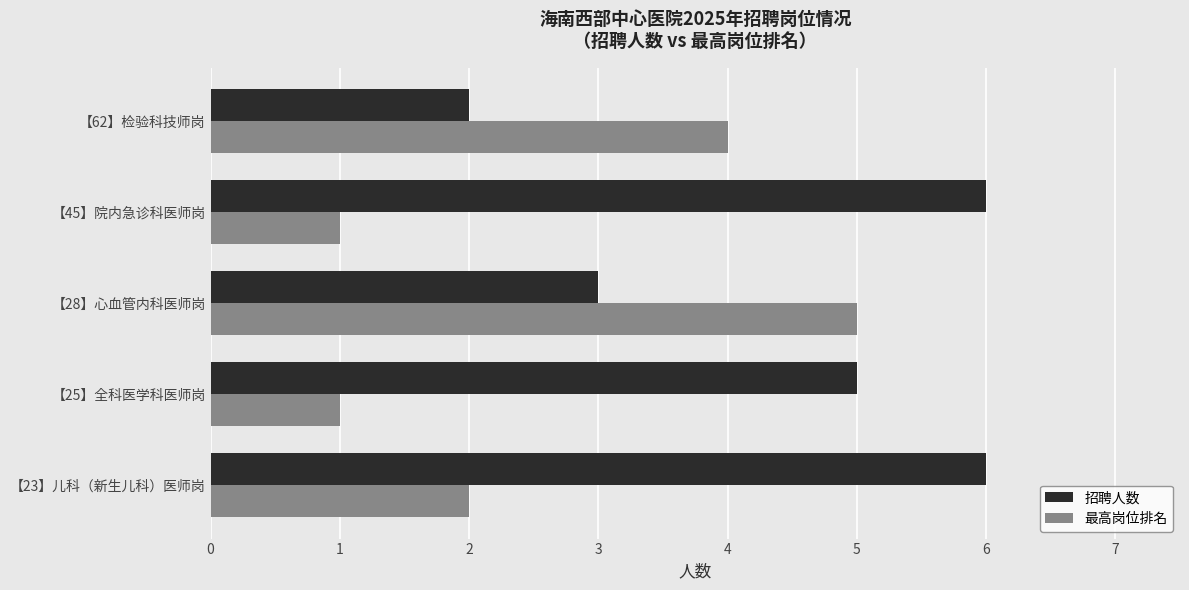

How many data points in 招聘人数 are less than 5?

2